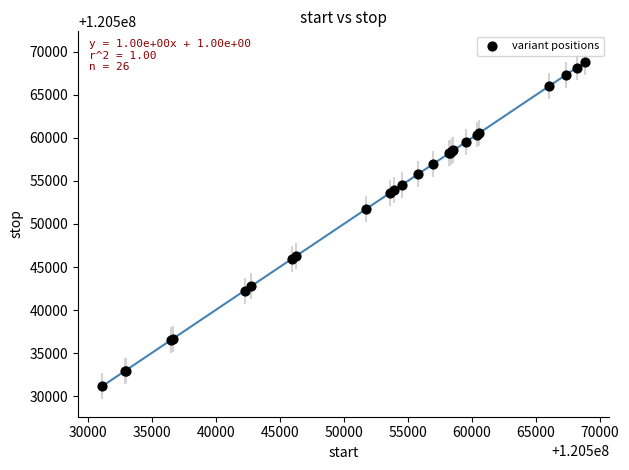

What Y value in the scatter plot is closest to 120549995?

120551770